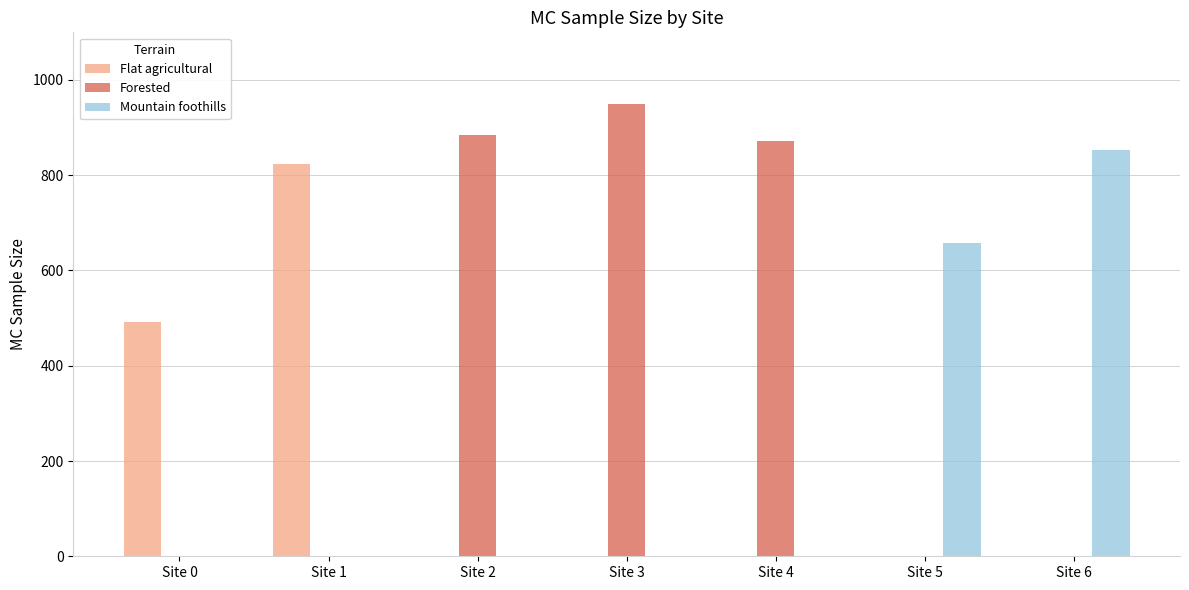

Reading right to left, what are all the values shown in this chart?

Flat agricultural: 0	0	0	0	0	823	492
Forested: 0	0	871	949	884	0	0
Mountain foothills: 853	657	0	0	0	0	0